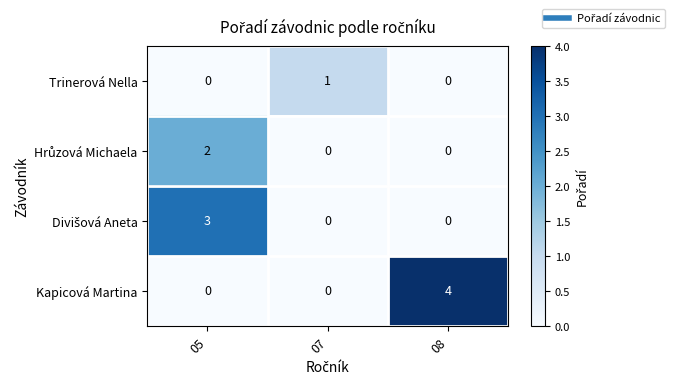

True or false: Kapicová Martina has a value of 4 at 08.

True